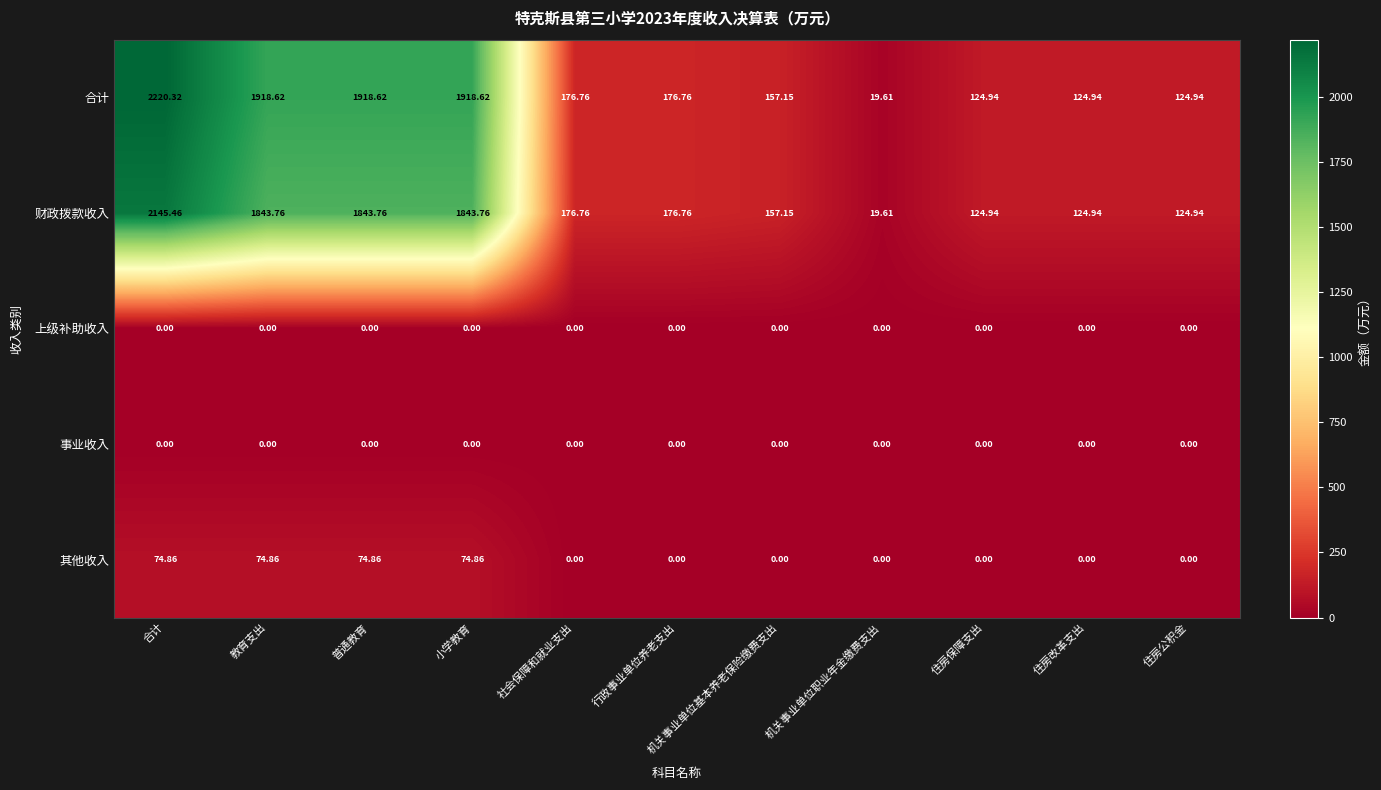

Where does the 合计 series first go above 176?

合计